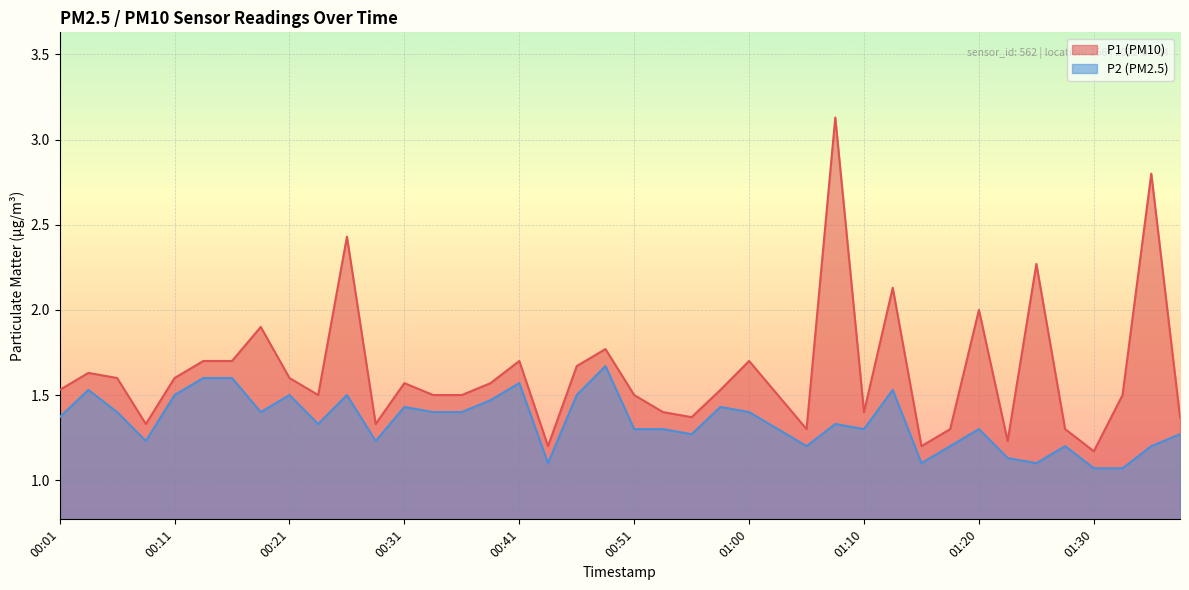

The P2 series shows 0.4 at 00:41. True or false?

False